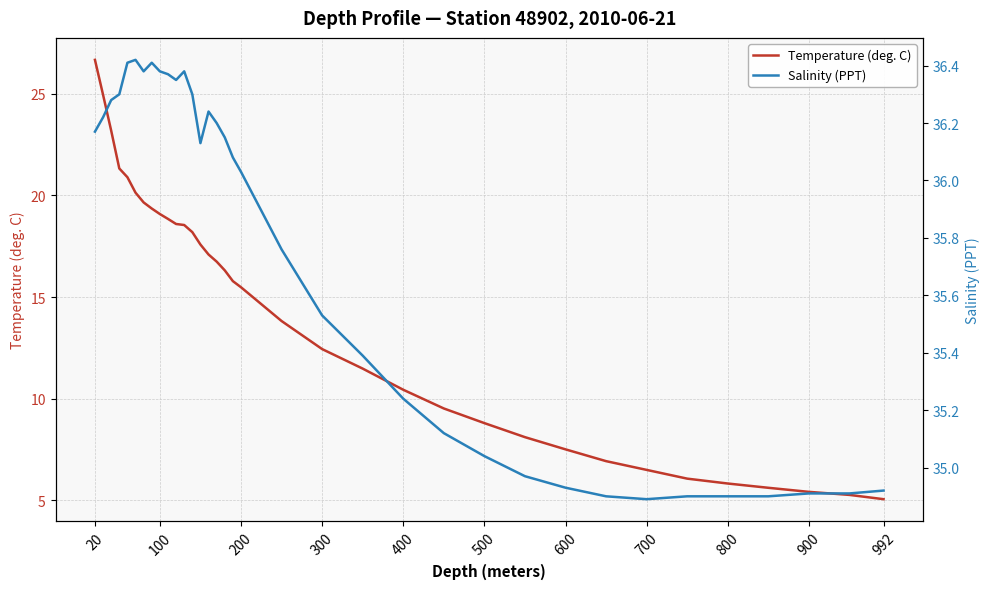

Where does the Temperature (deg. C) series first go above 15?

20